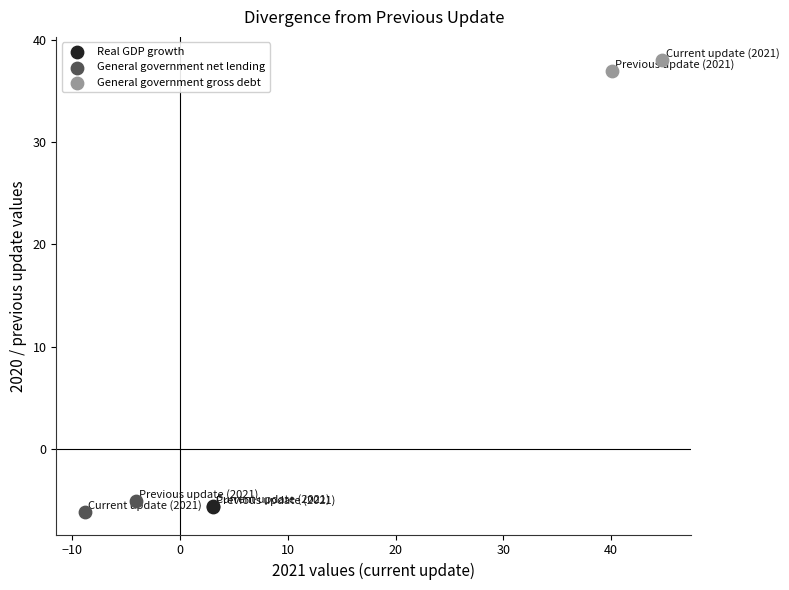

What are all the series names shown in the legend?

Real GDP growth, General government net lending, General government gross debt